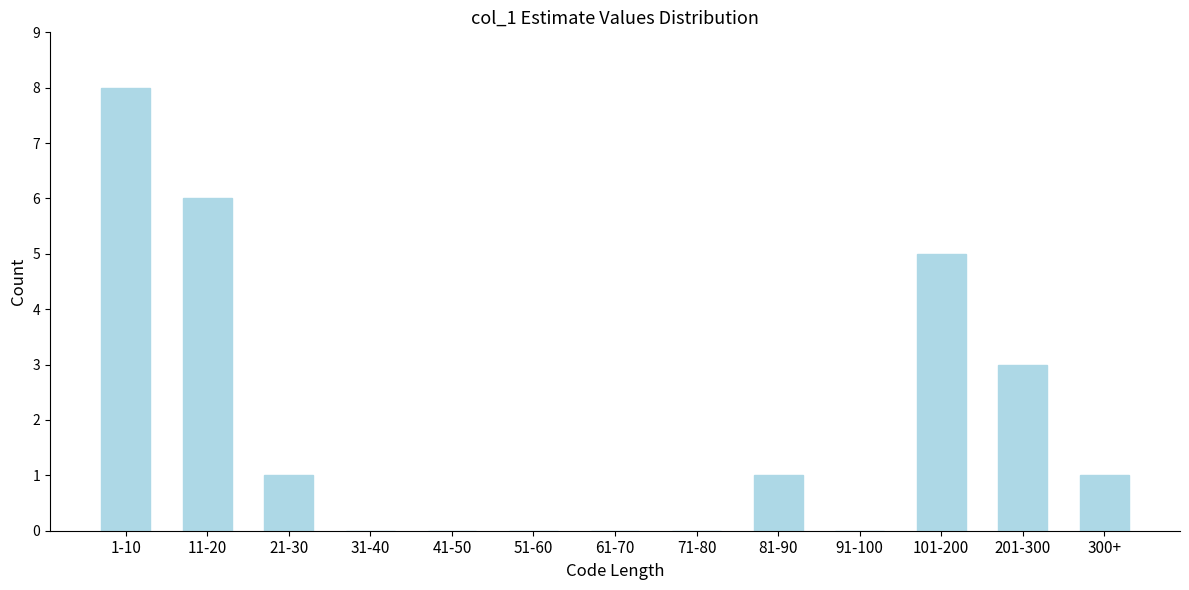

Reading right to left, list all the values displayed in this chart.

300+=1	201-300=3	101-200=5	91-100=0	81-90=1	71-80=0	61-70=0	51-60=0	41-50=0	31-40=0	21-30=1	11-20=6	1-10=8